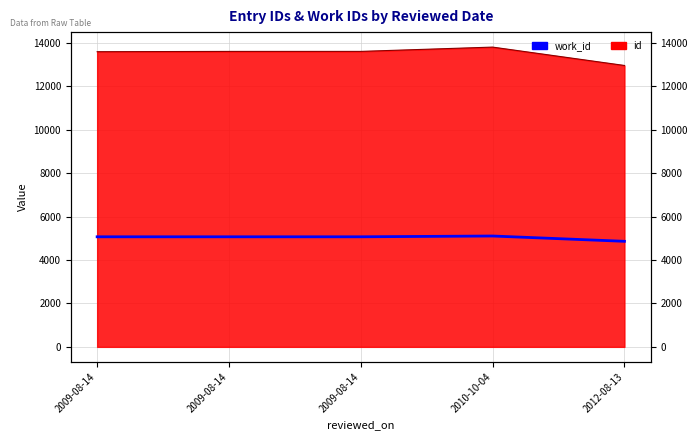

At which category does the chart reach its minimum across all series?

2012-08-13